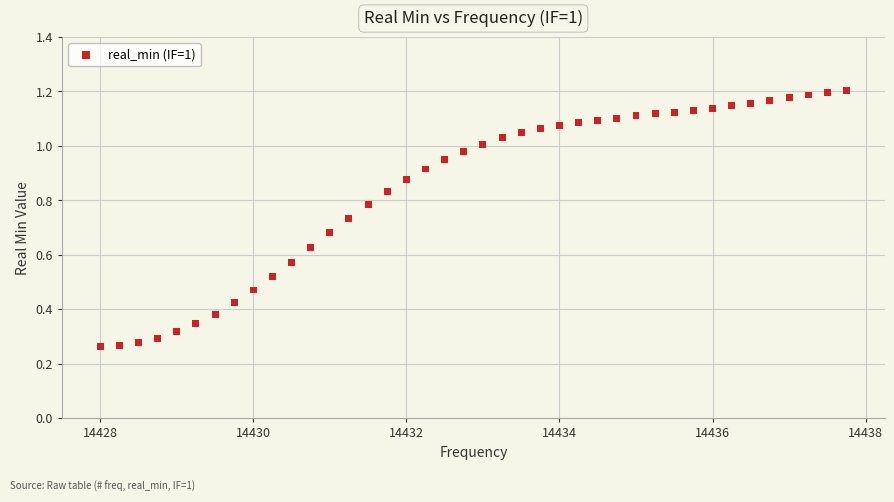

What is the range of X values (max minus min)?

9.8